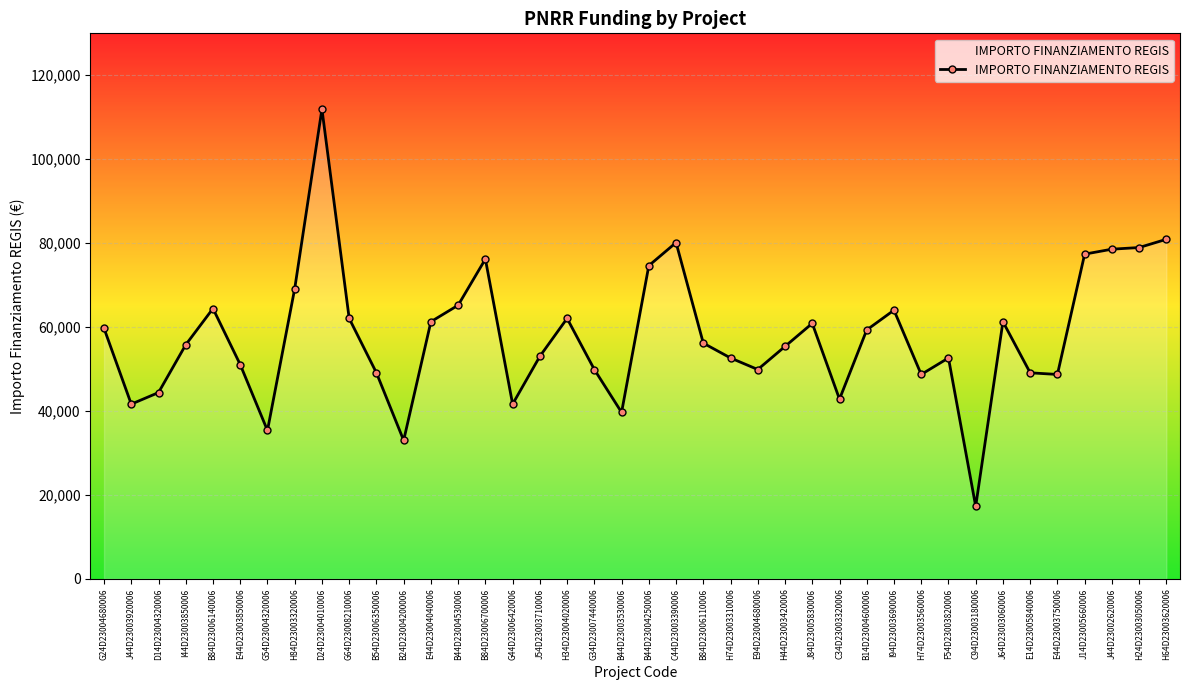

Which label corresponds to the smallest value in the chart?

C94D23003180006